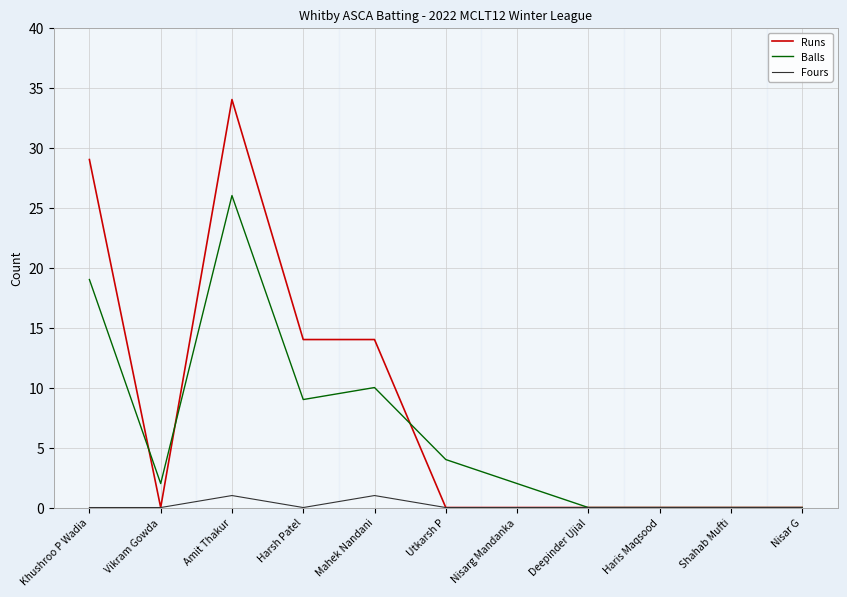

What is the difference between the highest and lowest values at Khushroo P Wadia?

29